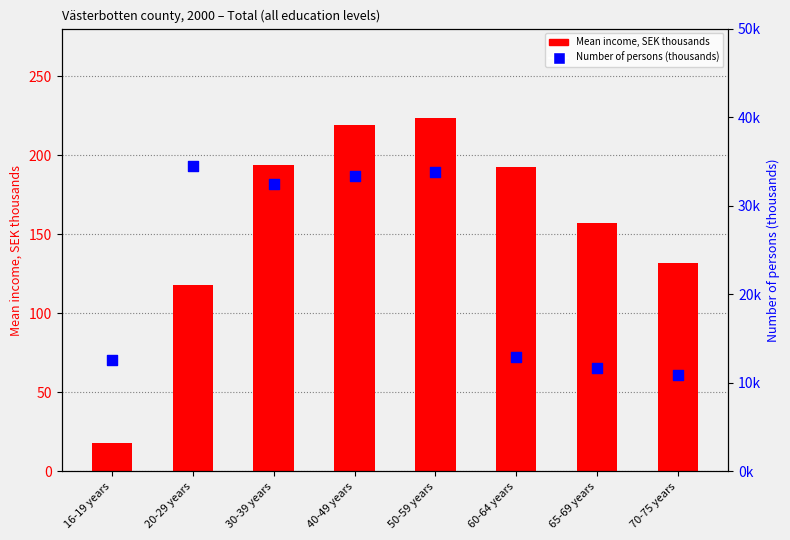

At which category is the sum across all series the highest?

50-59 years